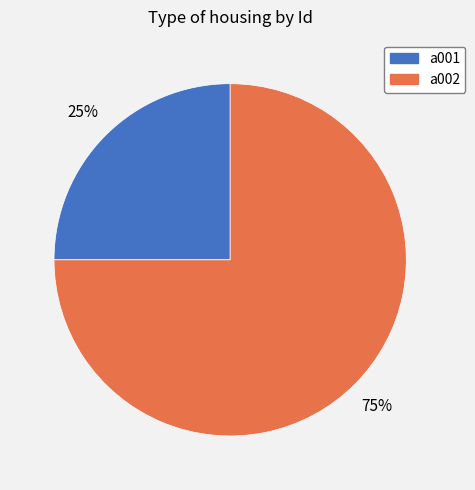

Which category has the biggest portion of the pie?

a002